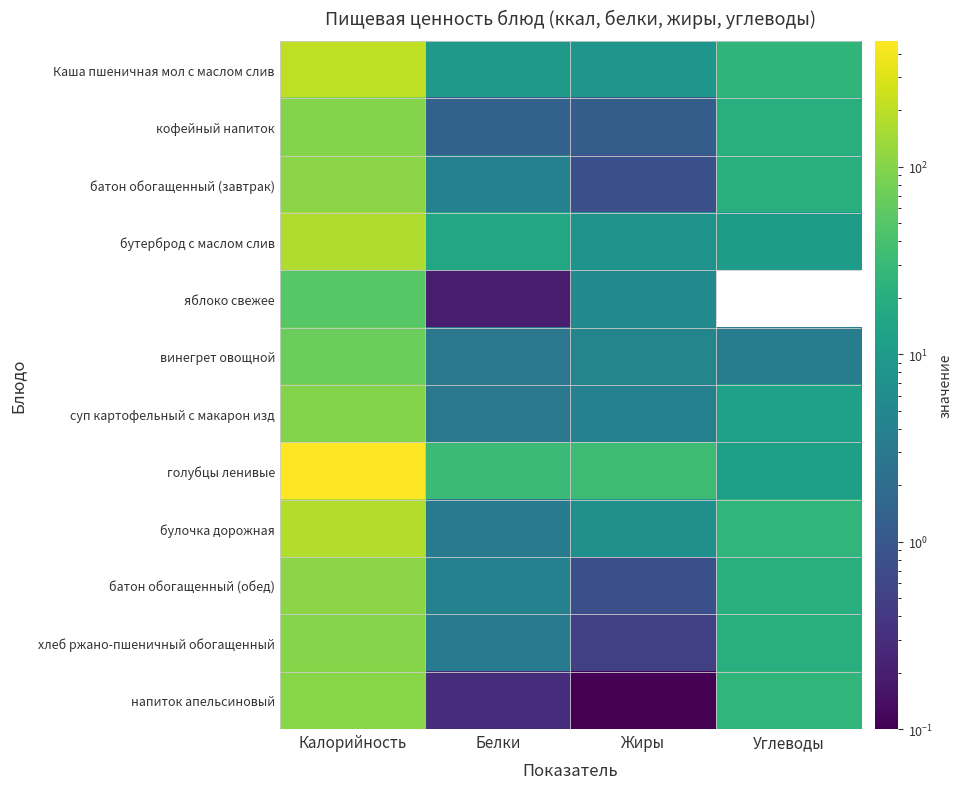

At Углеводы, list the series in order from largest to smallest.

булочка дорожная, напиток апельсиновый, Каша пшеничная мол с маслом слив, батон обогащенный (завтрак), батон обогащенный (обед), хлеб ржано-пшеничный обогащенный, кофейный напиток, суп картофельный с макарон изд, голубцы ленивые, бутерброд с маслом слив, винегрет овощной, яблоко свежее